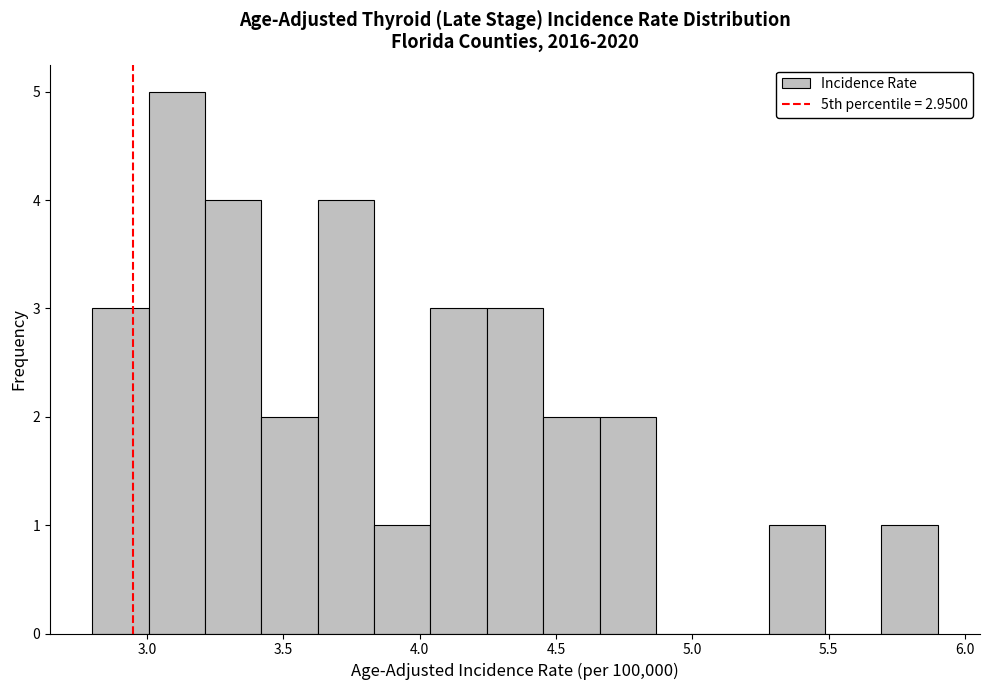

Over which range of the x-axis is the bar tallest?

3.00 to 3.20